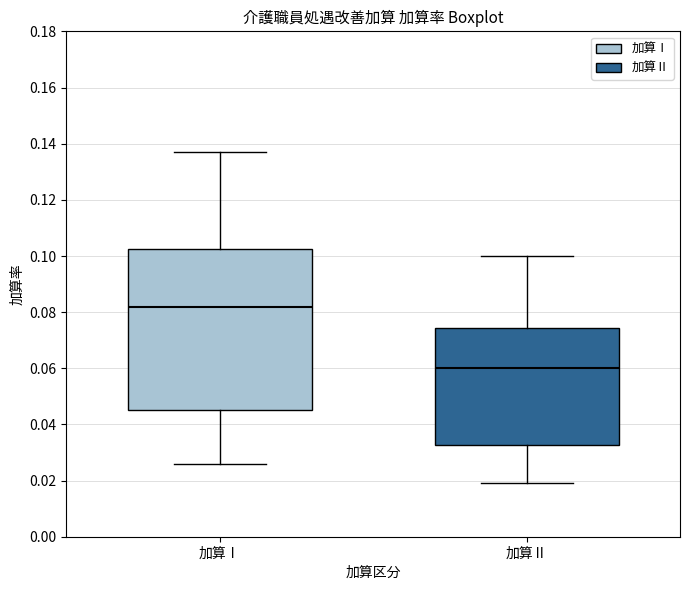

Reading left to right, read every box against the y-axis: the position of its median line, the range the box covers, and the ends of its whiskers. The values are not printed on the chart, so give them approximately, as read against the axis.

加算Ⅰ: median 0.082, box 0.046 to 0.102, whiskers 0.026 to 0.138
加算Ⅱ: median 0.060, box 0.032 to 0.074, whiskers 0.020 to 0.100